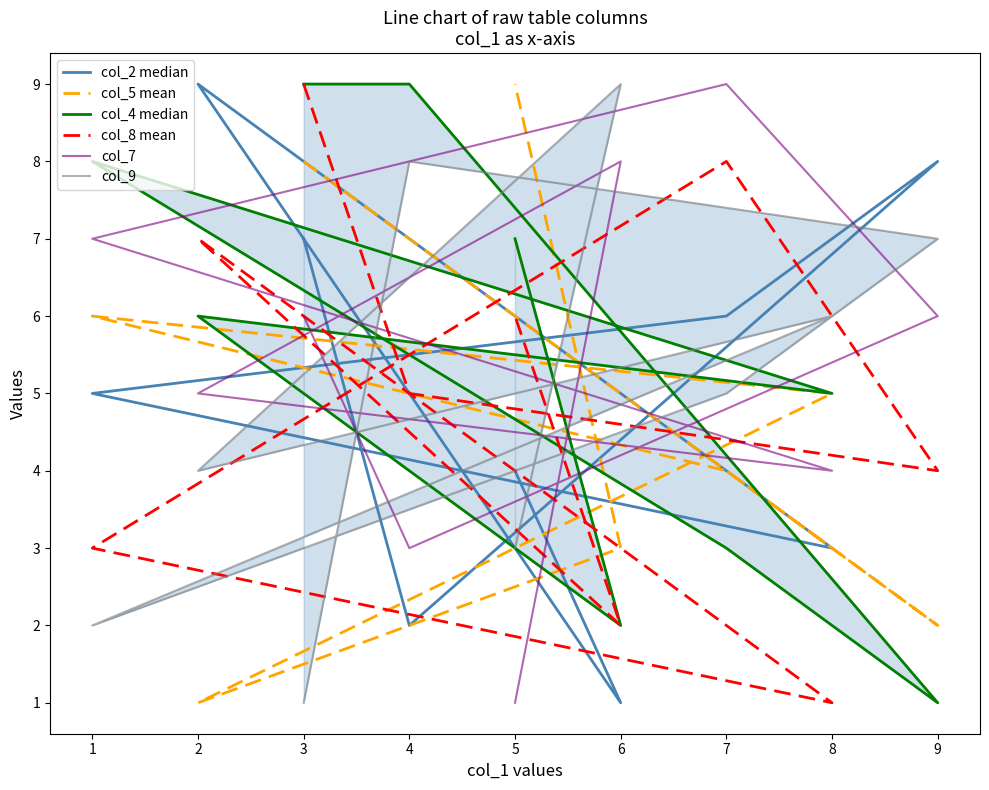

How many values in the col_2 median series exceed 5?

4